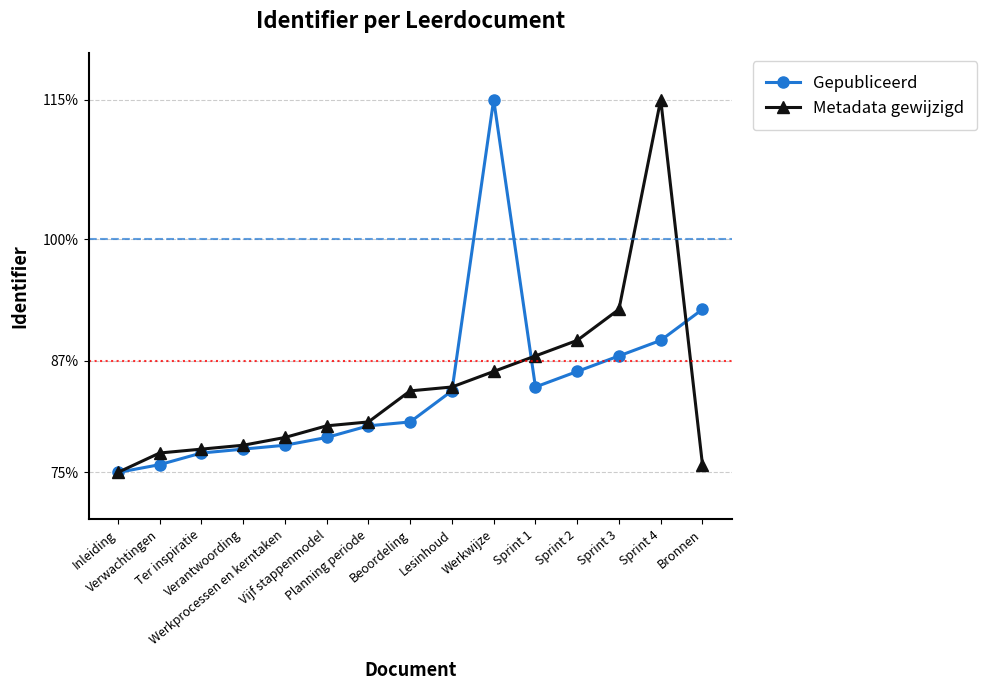

What is the minimum value shown in the chart?

75.0